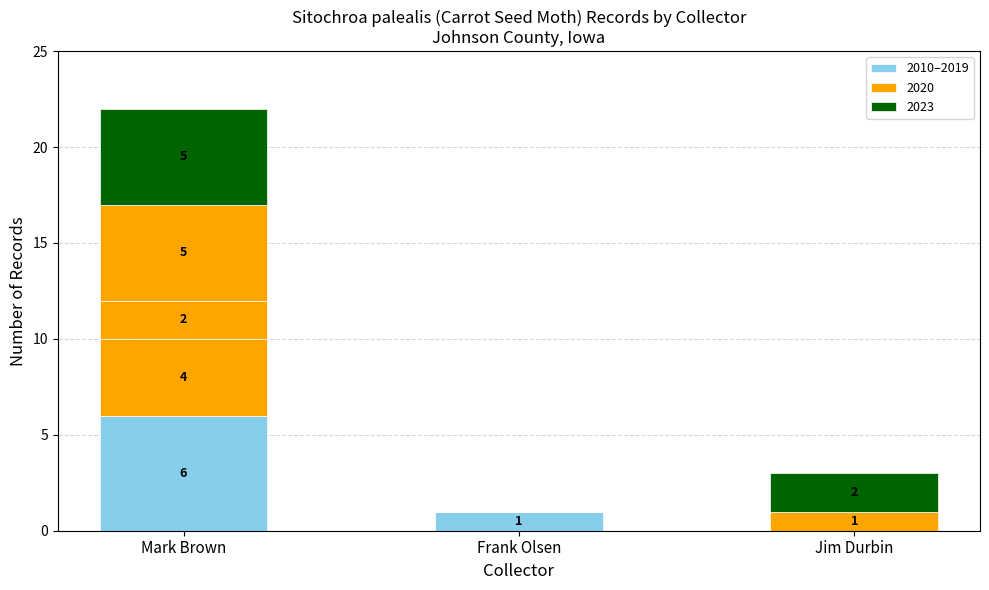

Is it true that the value at Frank Olsen is 1?

False